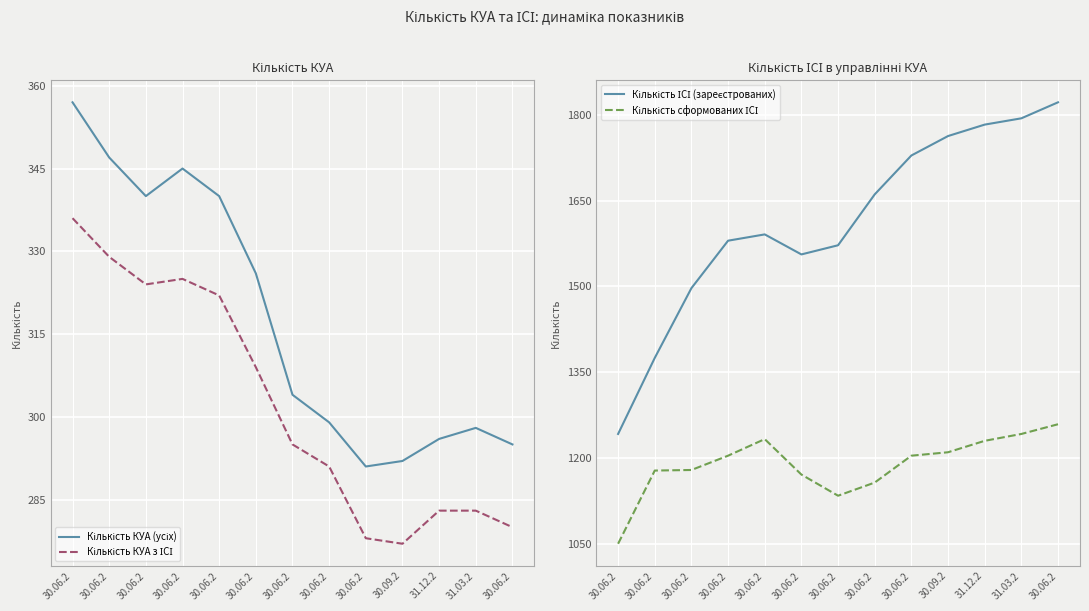

Is the value of Кількість КУА (усіх) at 30.06.2 greater than the value of Кількість ІСІ (зареєстрованих) at 30.09.2?

No